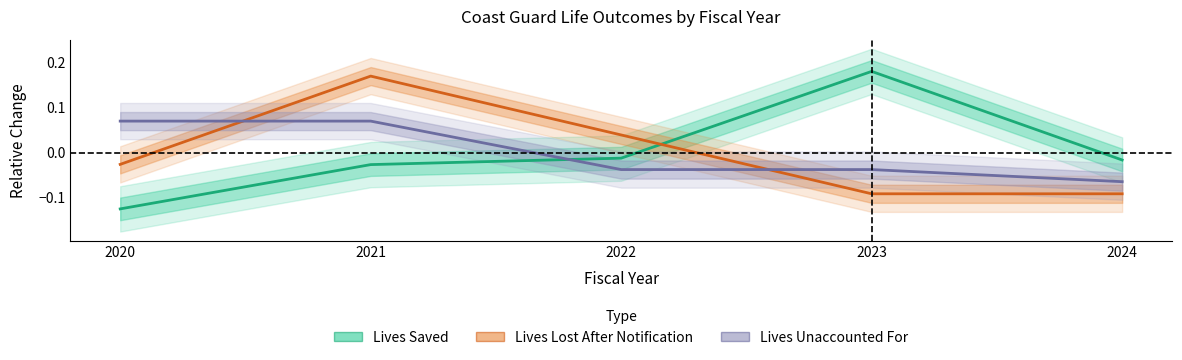

At 2024, list the series in order from smallest to largest.

Lives Lost After Notification, Lives Unaccounted For, Lives Saved